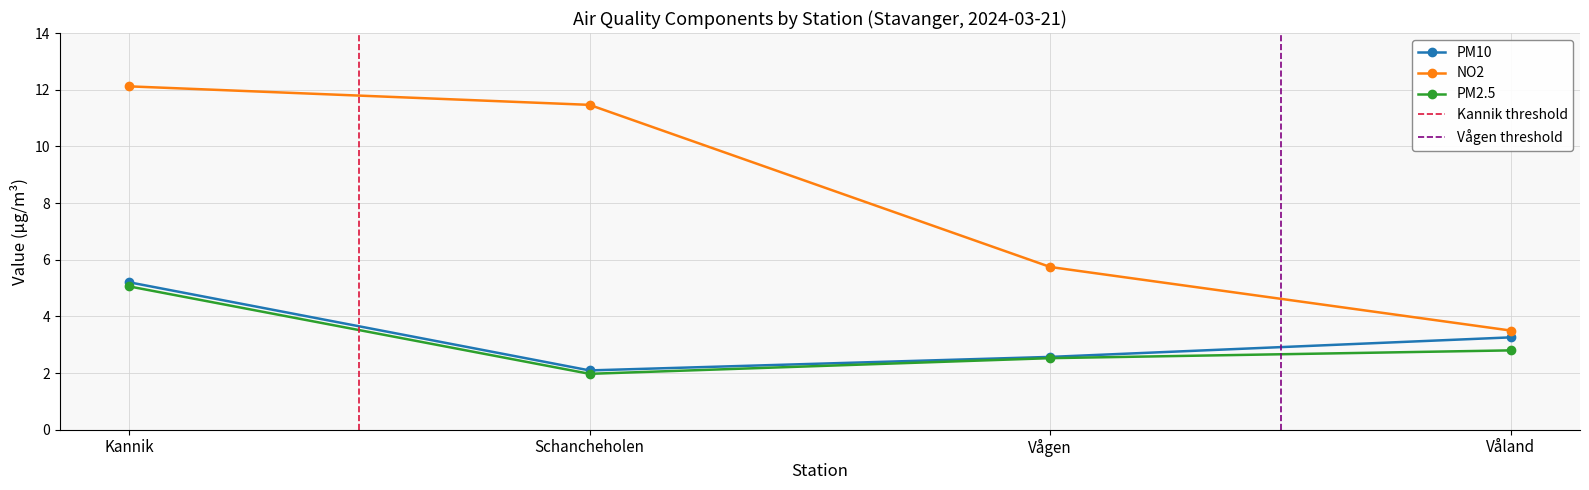

True or false: NO2 and PM2.5 cross at least once.

False